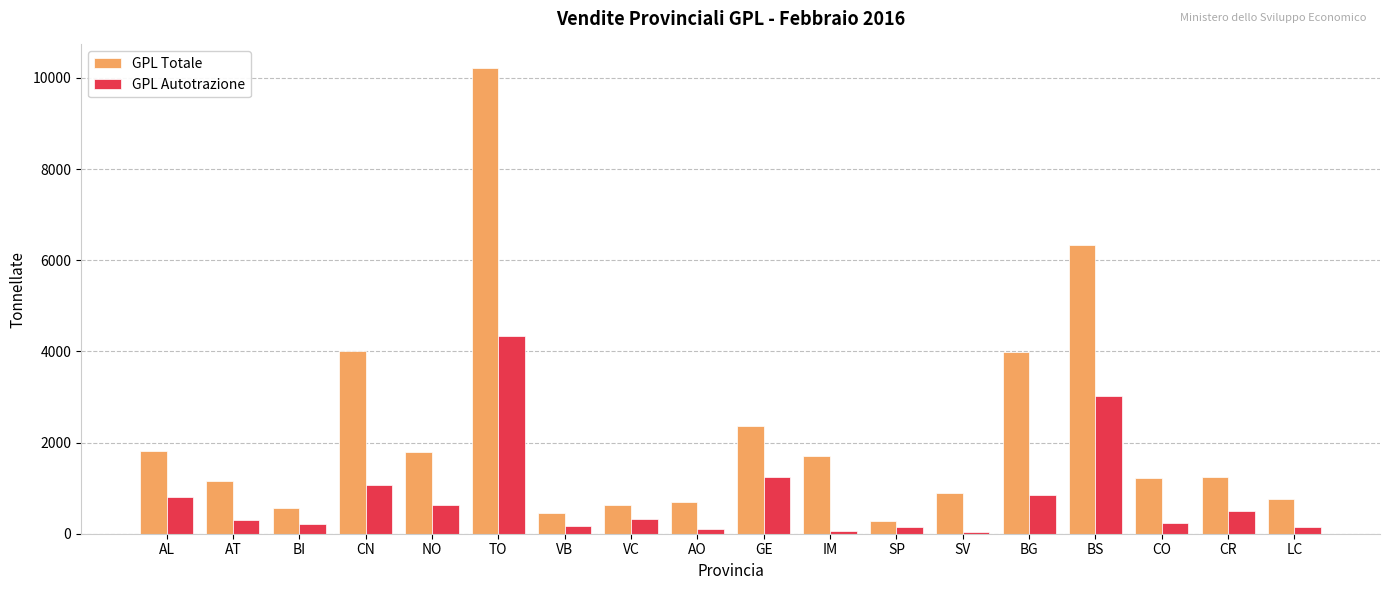

Which category has the highest value in the GPL Autotrazione series?

TO